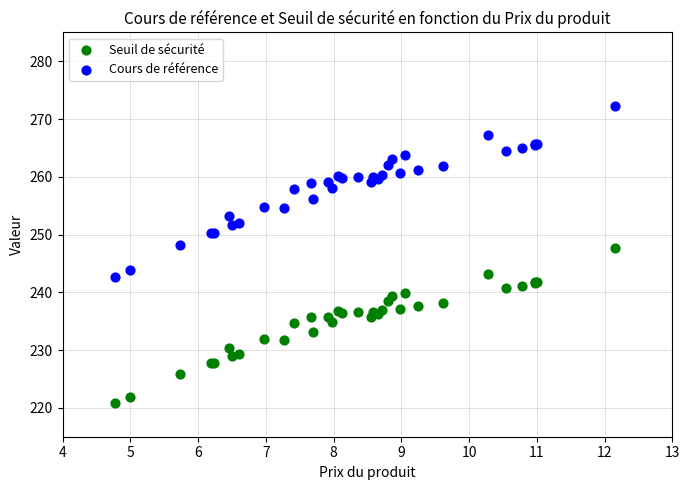

Which series reaches the maximum Y coordinate?

Cours de référence